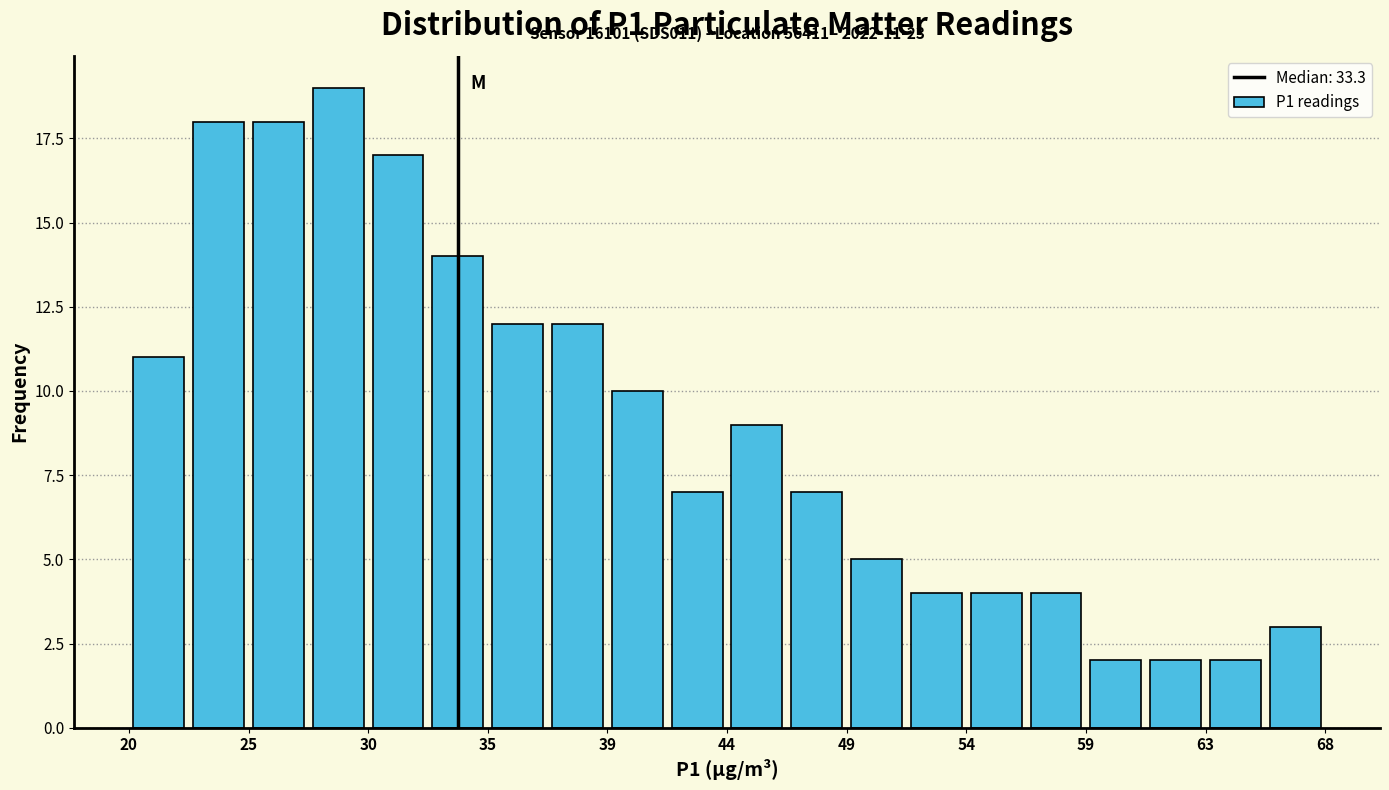

Which range on the x-axis has the tallest bar?

27.5 to 29.5